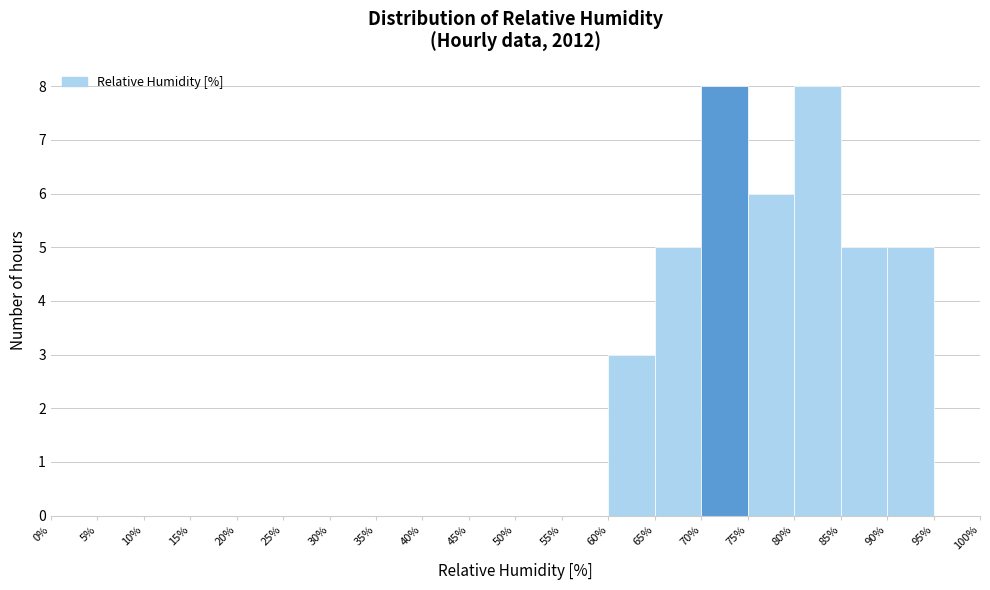

Reading left to right, transcribe this chart: for each bar, give the range it covers on the x-axis and its height. The values are not printed on the chart, so give them approximately, as read against the axis.

0% to 5%: 0
5% to 10%: 0
10% to 15%: 0
15% to 20%: 0
20% to 25%: 0
25% to 30%: 0
30% to 35%: 0
35% to 40%: 0
40% to 45%: 0
45% to 50%: 0
50% to 55%: 0
55% to 60%: 0
60% to 65%: 3
65% to 70%: 5
70% to 75%: 8
75% to 80%: 6
80% to 85%: 8
85% to 90%: 5
90% to 95%: 5
95% to 100%: 0